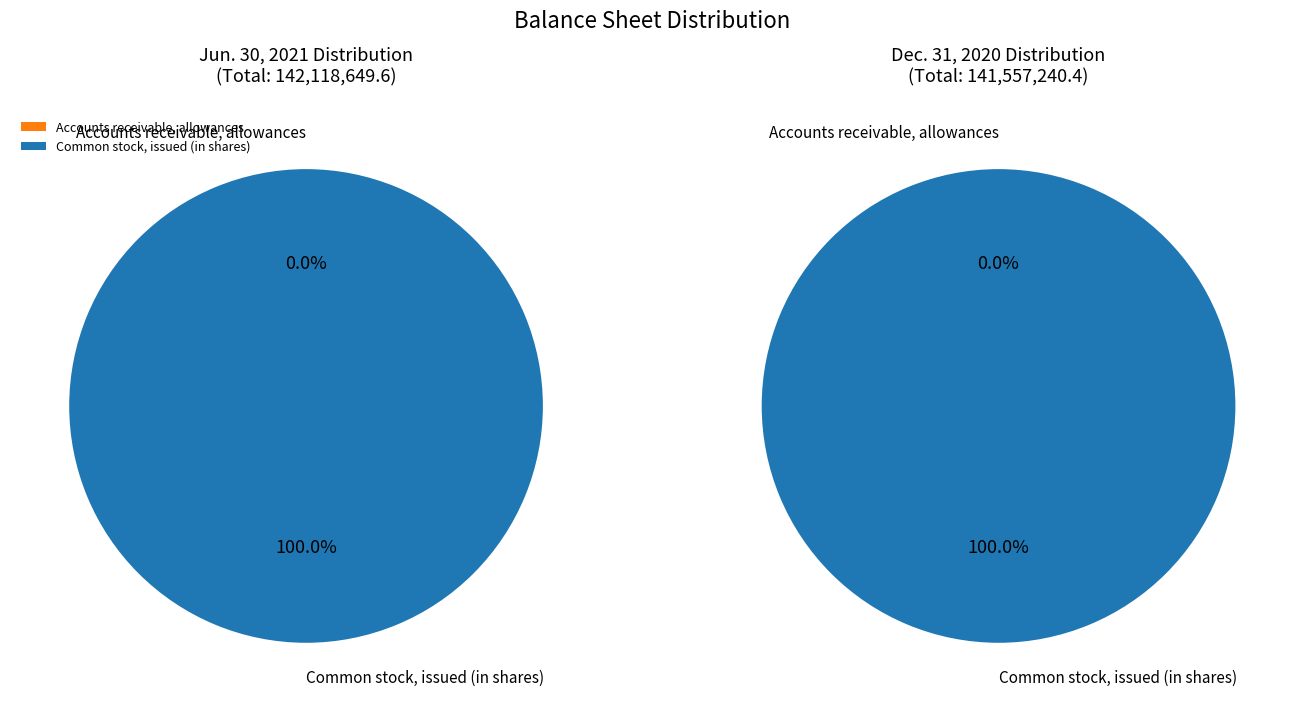

The Common stock, outstanding (in shares) slice represents 57% of the pie. True or false?

False